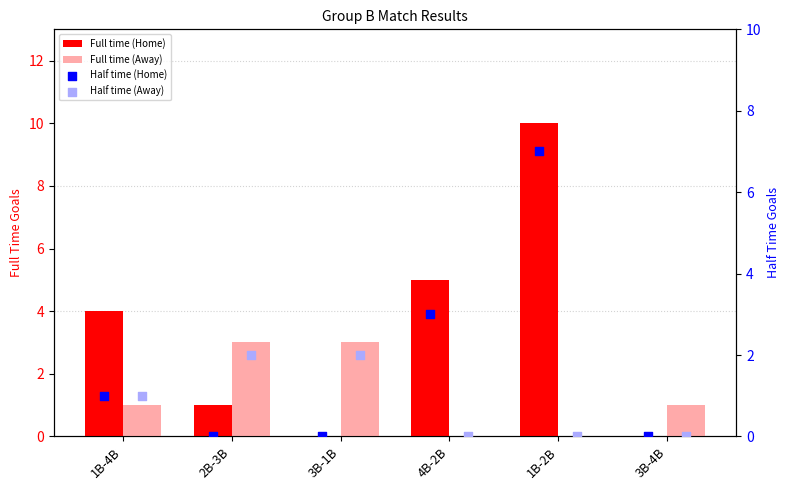

What are all the series names shown in the legend?

Full time (Home), Full time (Away), Half time (Home), Half time (Away)